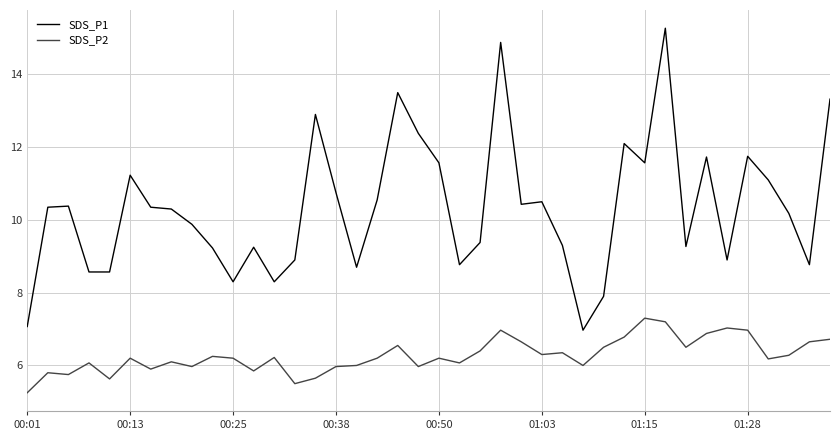

In SDS_P1, how many points are higher than both neighbors (excluding endpoints)?

11